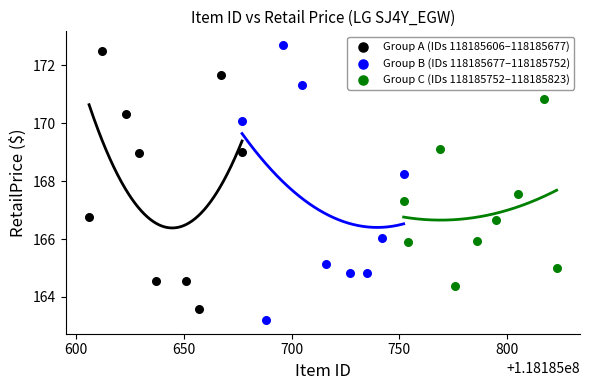

Which series has the widest spread of Y values?

Group B (IDs 118185677–118185752)